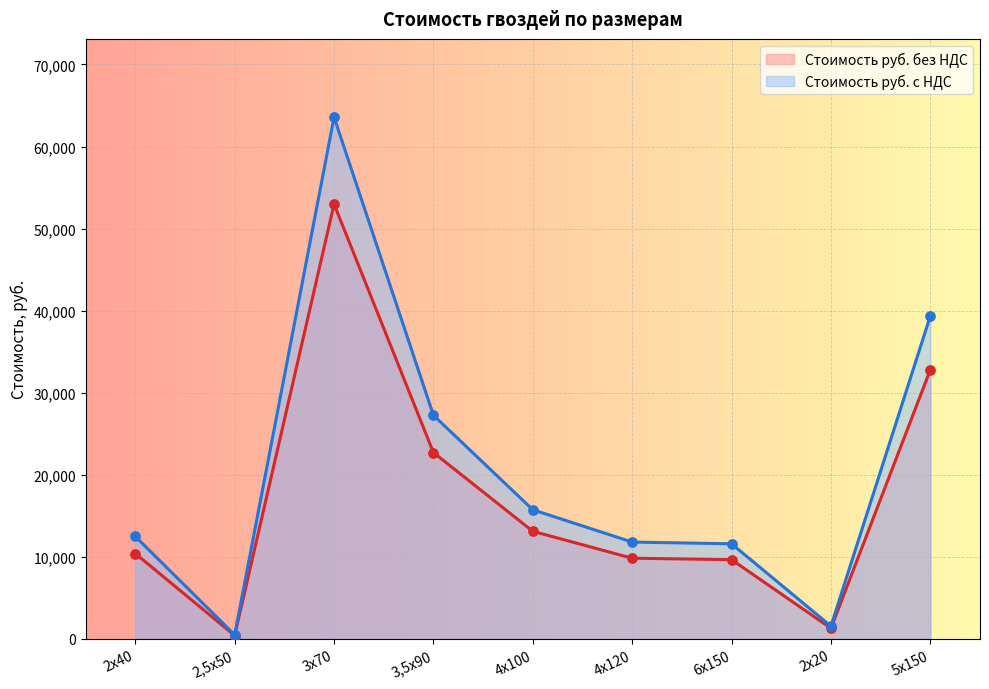

At how many categories does at least one series exceed 60988?

1